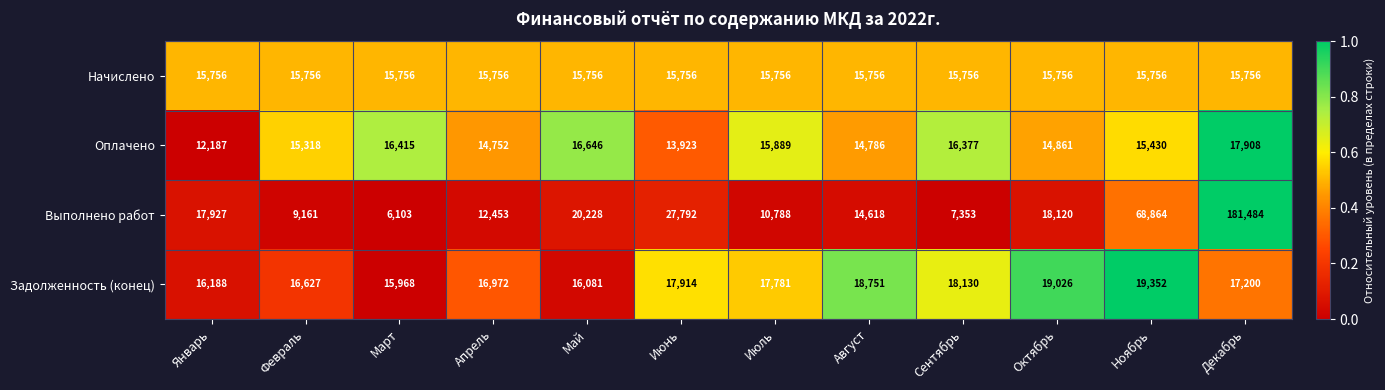

True or false: Задолженность (конец) has a value of 16081 at Май.

True